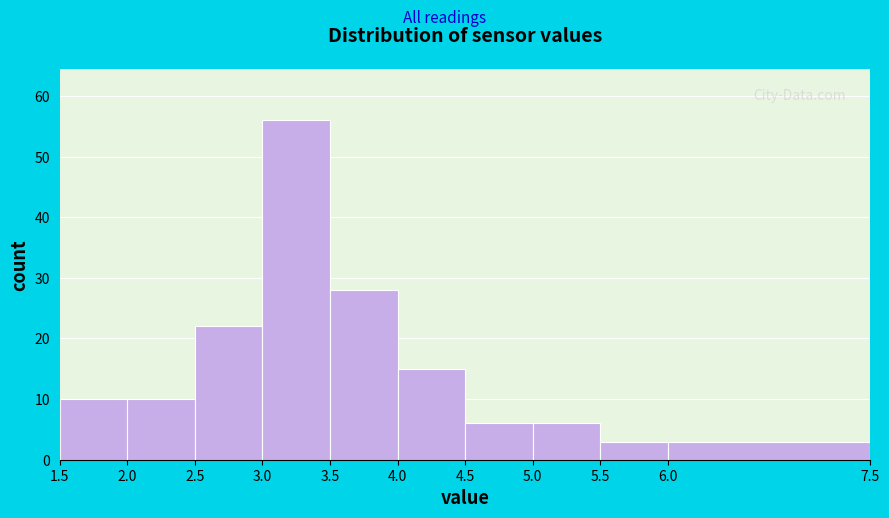

Reading left to right, list every bar in this chart as the range it spans on the x-axis followed by its height. The values are not printed on the chart, so give them approximately, as read against the axis.

1.5 to 2.0: 10
2.0 to 2.5: 10
2.5 to 3.0: 22
3.0 to 3.5: 56
3.5 to 4.0: 28
4.0 to 4.5: 15
4.5 to 5.0: 6
5.0 to 5.5: 6
5.5 to 6.0: 3
6.0 to 7.5: 3